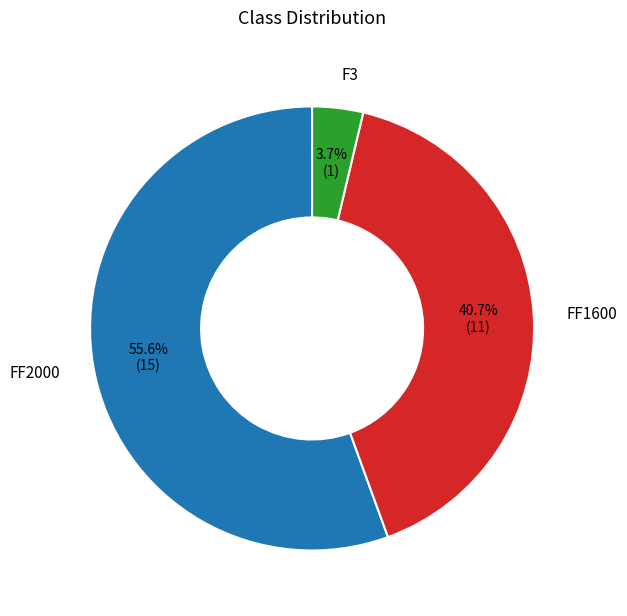

To the nearest percent, what percentage of the pie is F3?

4%